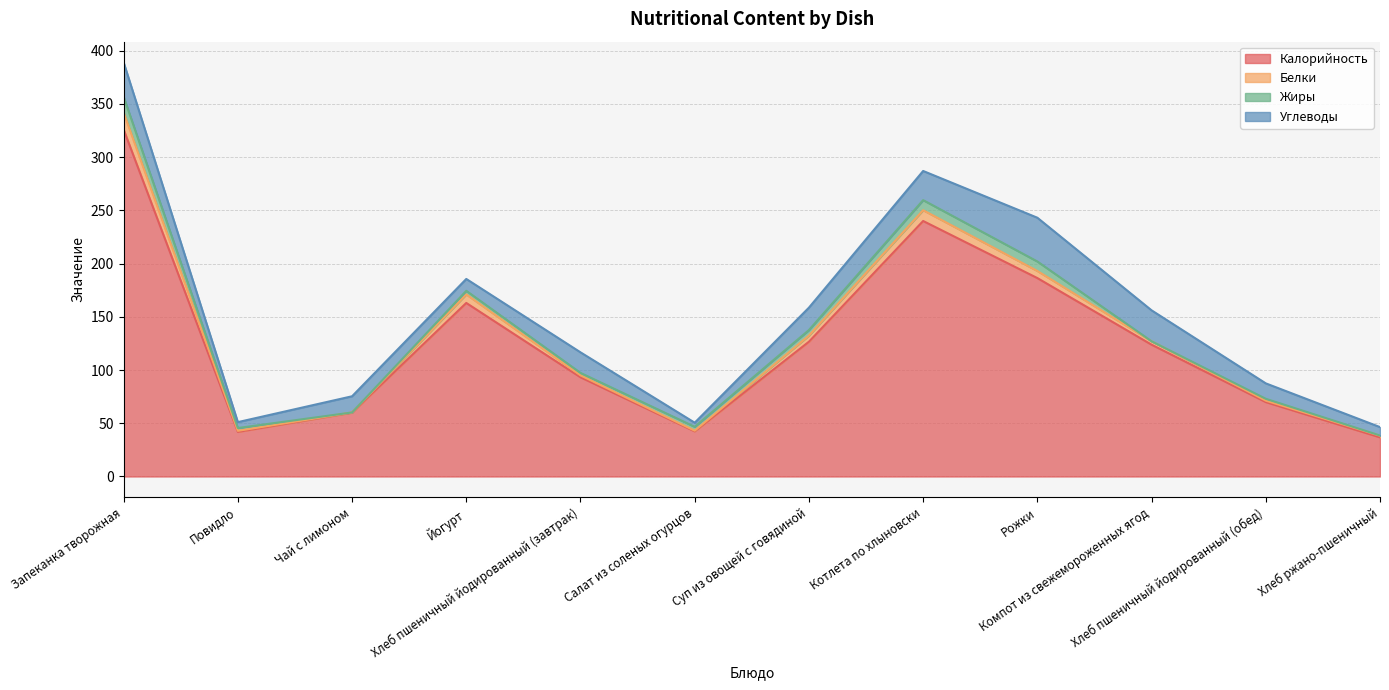

True or false: Жиры and Калорийность cross at least once.

False